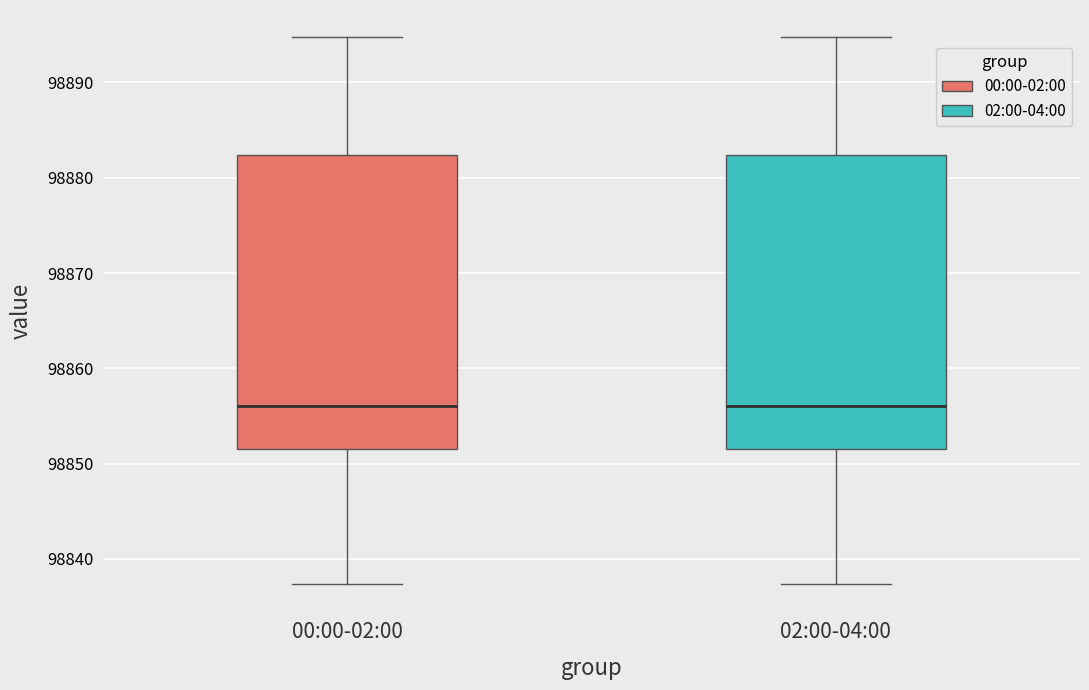

Reading left to right, transcribe this box plot: for each box, give where its median line is, the range the box spans, and where its two whiskers end, as read against the y-axis. The values are not printed on the chart, so give them approximately, as read against the axis.

00:00-02:00: median 98856, box 98852 to 98882, whiskers 98837 to 98895
02:00-04:00: median 98856, box 98852 to 98882, whiskers 98837 to 98895